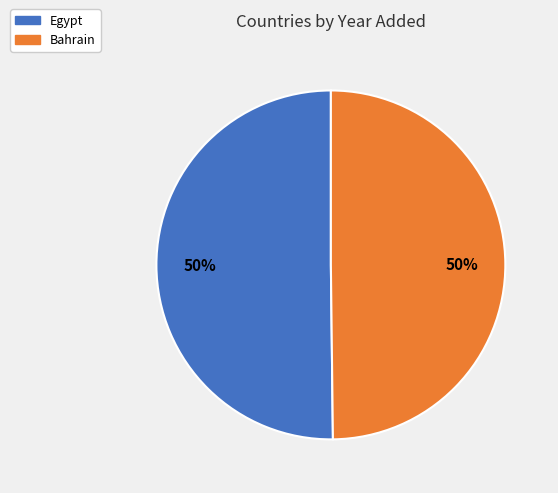

Is it true that Bahrain is 37% of the pie?

False